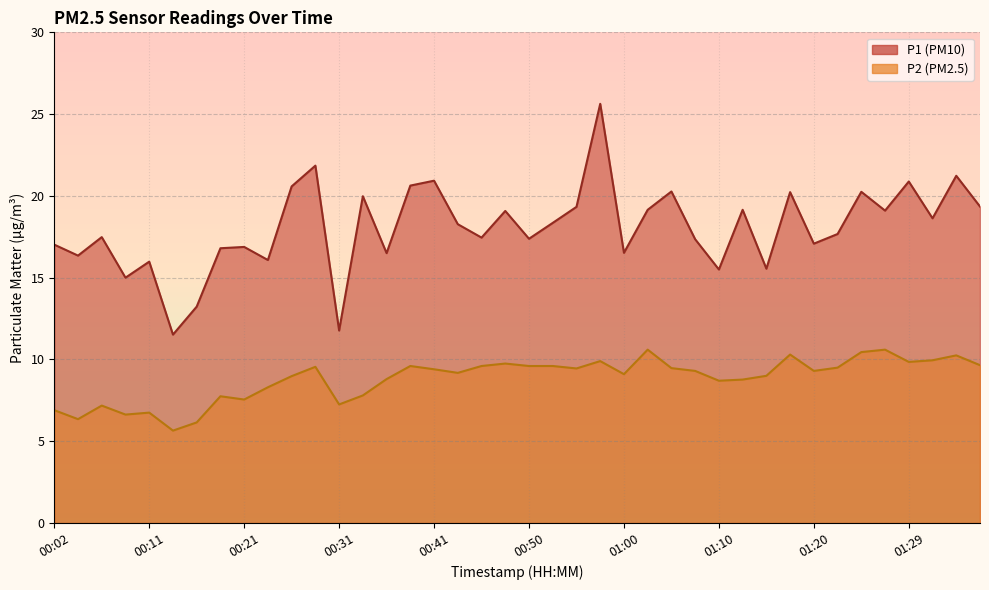

What is the minimum value shown in the chart?

5.7